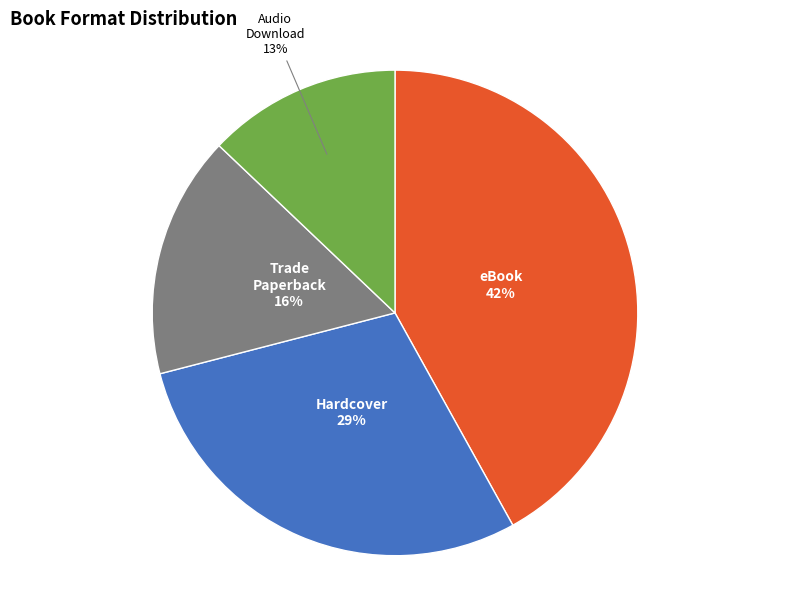

Which has a higher value, eBook or Hardcover?

eBook